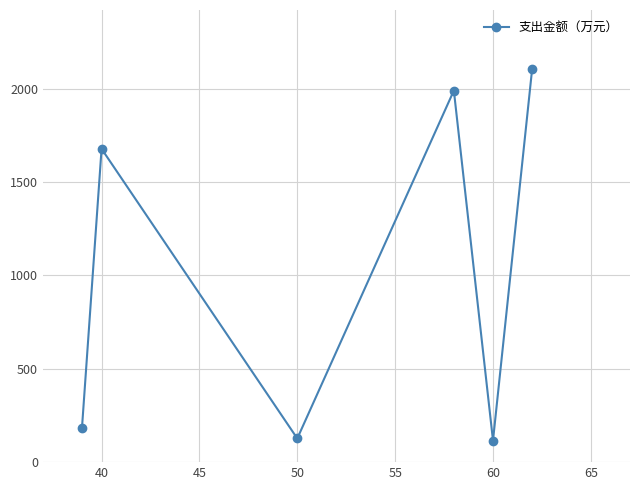

What is the difference between the second highest and minimum values?

1873.7